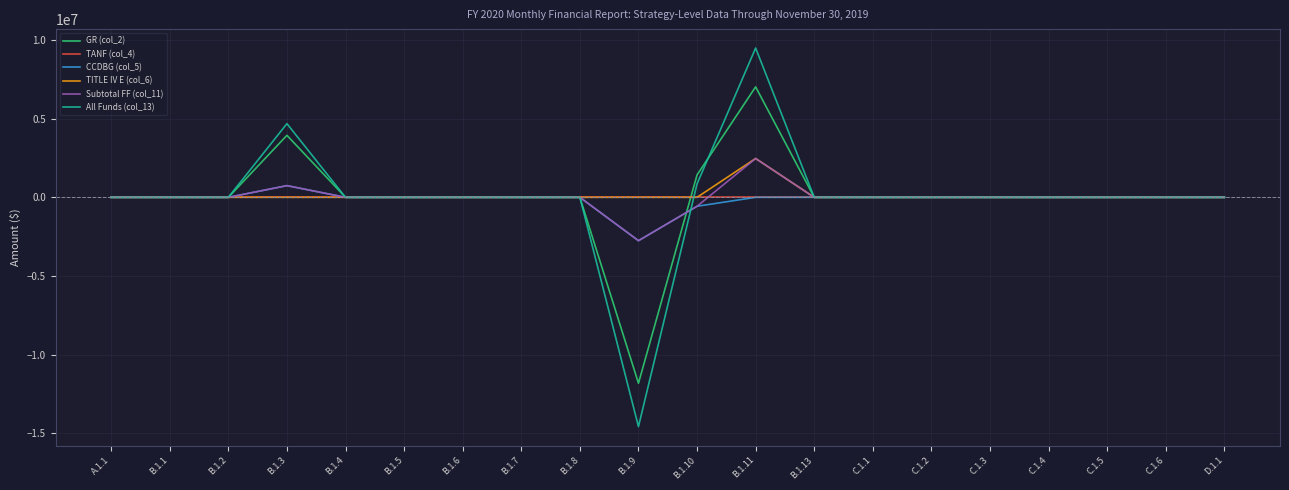

At which category is the sum across all series the highest?

B.1.11